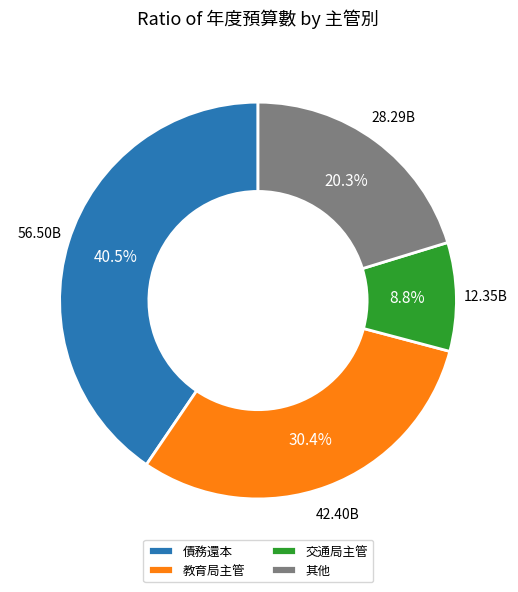

Which category has the biggest portion of the pie?

債務還本